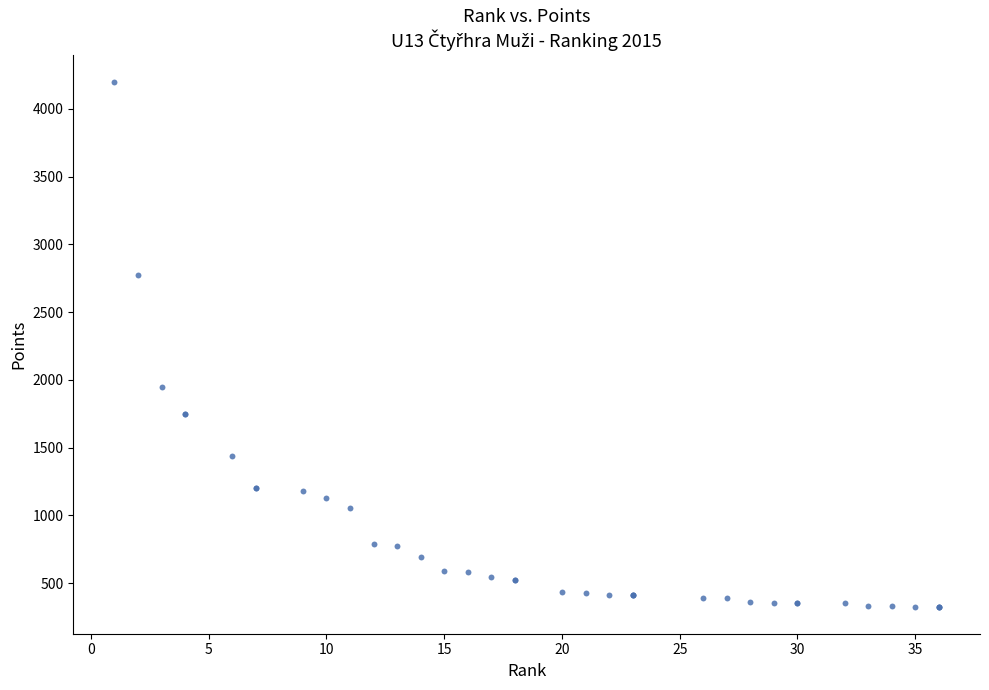

What Y value in the scatter plot is closest to 2260?

1944